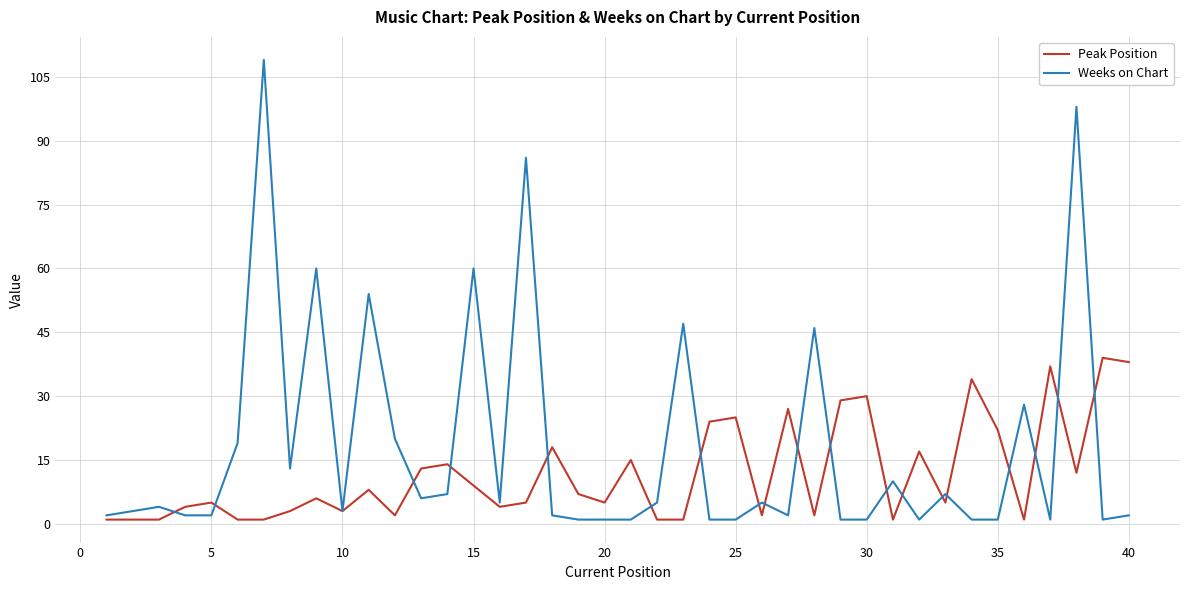

What is the maximum value shown in the chart?

109